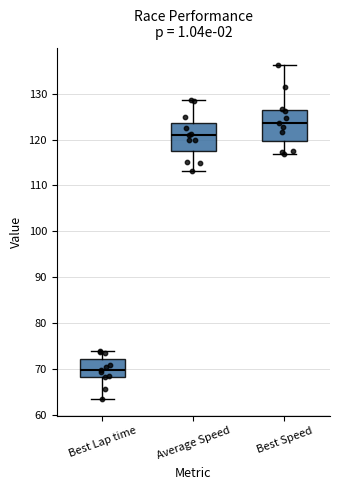

Where does the lower whisker of the box for Average Speed end on the y-axis? The values are not printed on the chart, so give them approximately, as read against the axis.

113